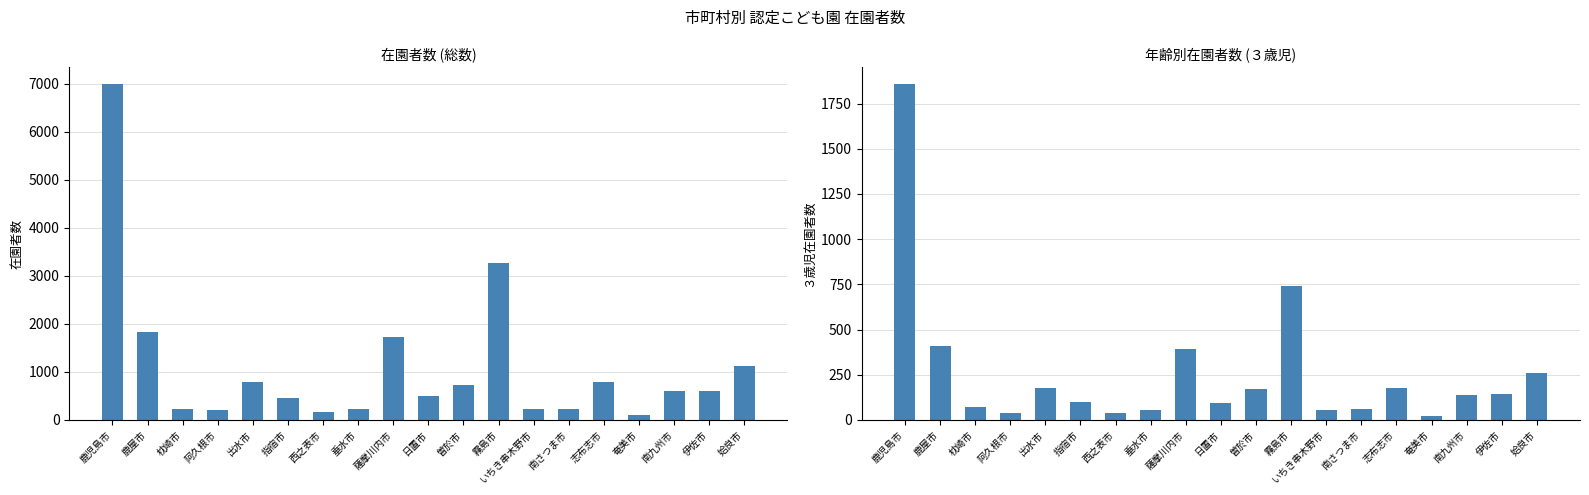

What is the difference between the total_enrollment values at 伊佐市 and いちき串木野市?

363